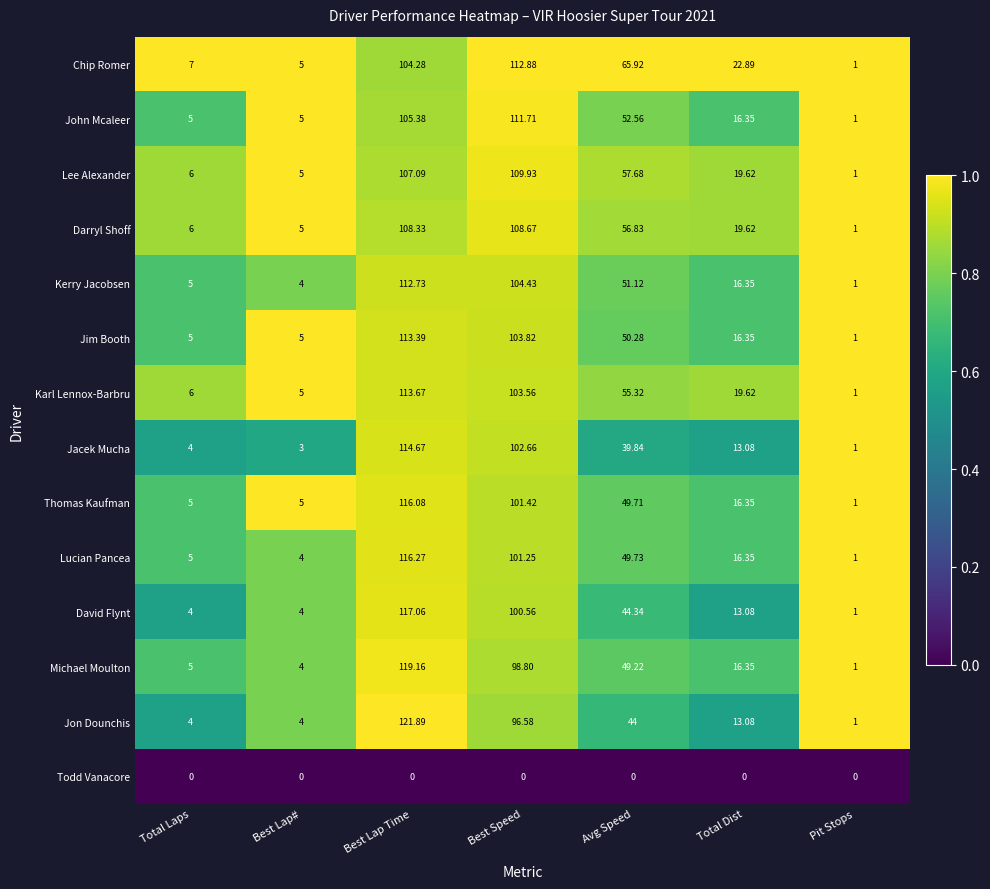

Which series has the largest range (max minus min)?

Jon Dounchis